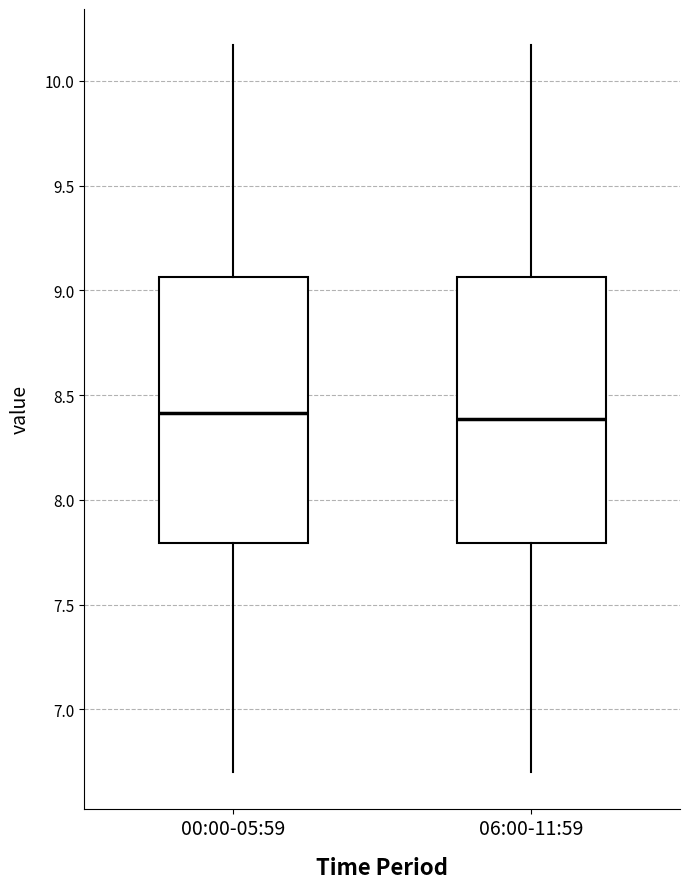

Reading left to right, read every box against the y-axis: the position of its median line, the range the box covers, and the ends of its whiskers. The values are not printed on the chart, so give them approximately, as read against the axis.

00:00-05:59: median 8.40, box 7.80 to 9.05, whiskers 6.70 to 10.15
06:00-11:59: median 8.40, box 7.80 to 9.05, whiskers 6.70 to 10.15